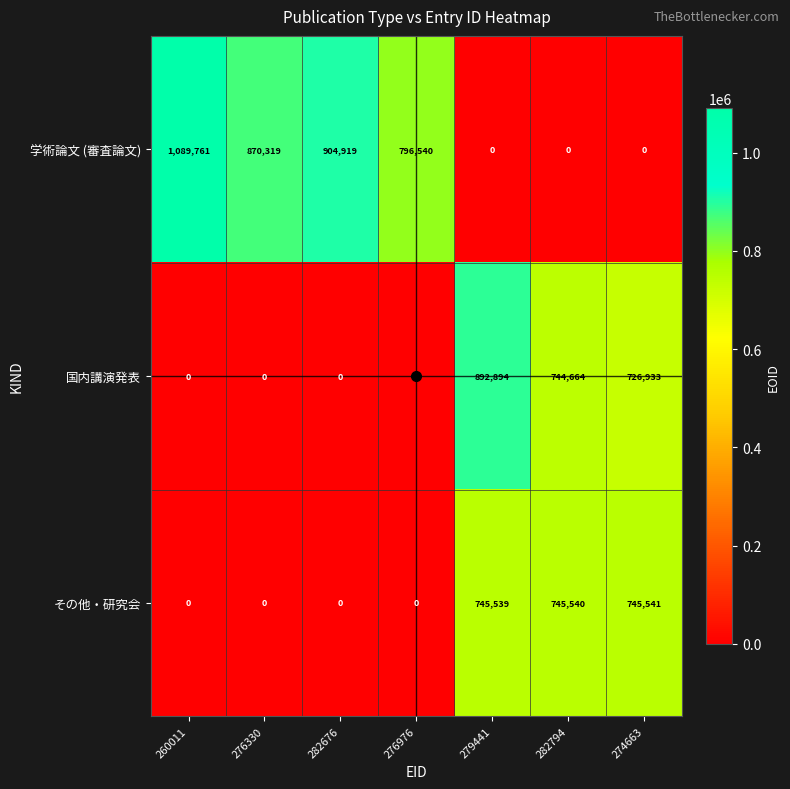

List the series in order of their peak value, lowest first.

その他・研究会, 国内講演発表, 学術論文 (審査論文)